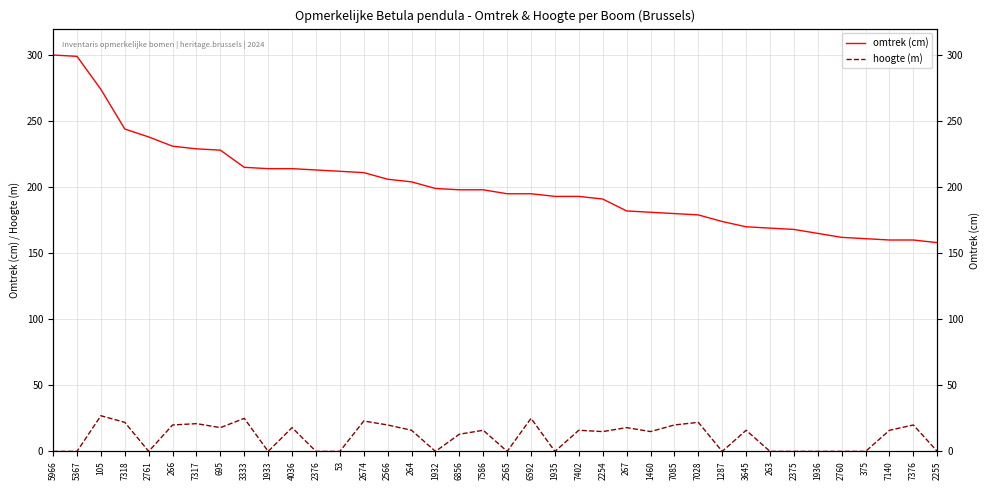

True or false: hoogte (m) has a value of 27 at 7140.

False